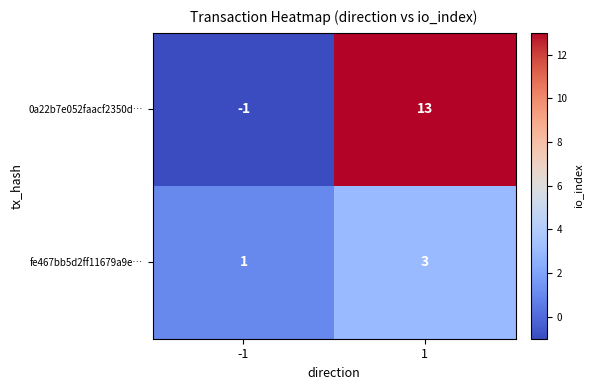

The value of 0a22b7e052faacf2350d… at 1 is 5. True or false?

False